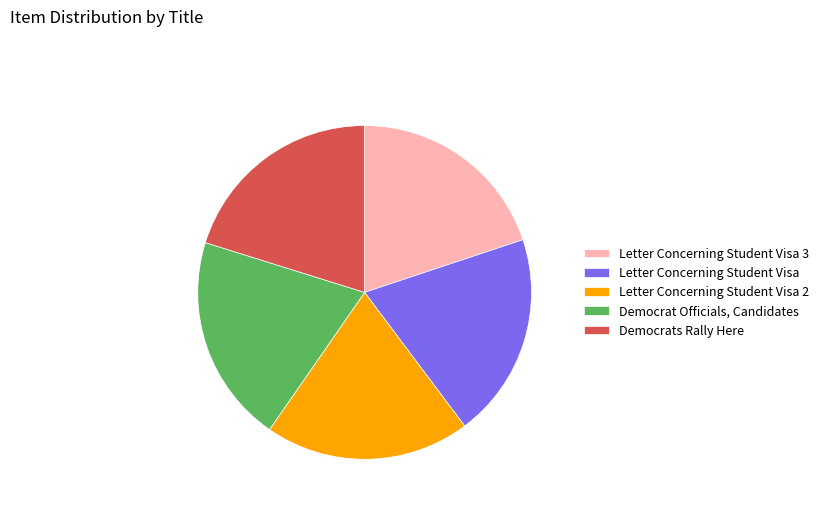

Is Letter Concerning Student Visa the majority of the pie?

No